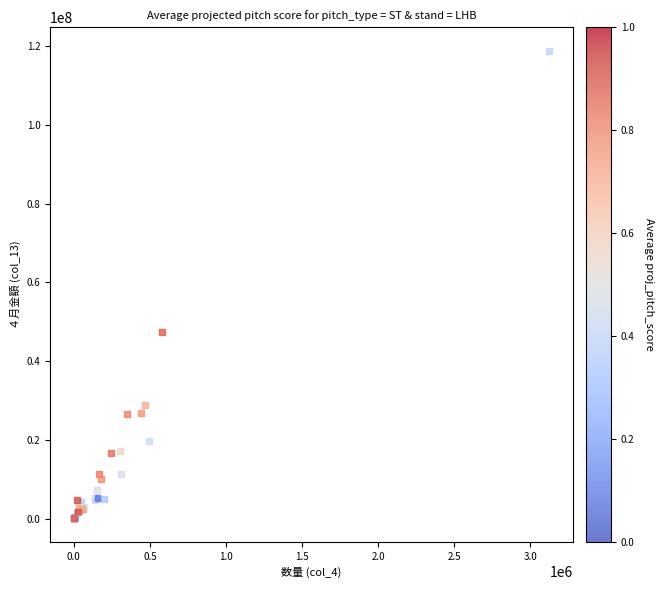

What Y value in the scatter plot is closest to 59402818?

47281304